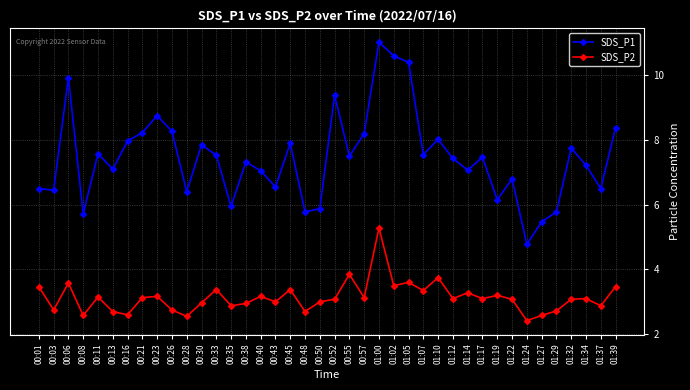

What is the label of the 29th point from the right?

00:30